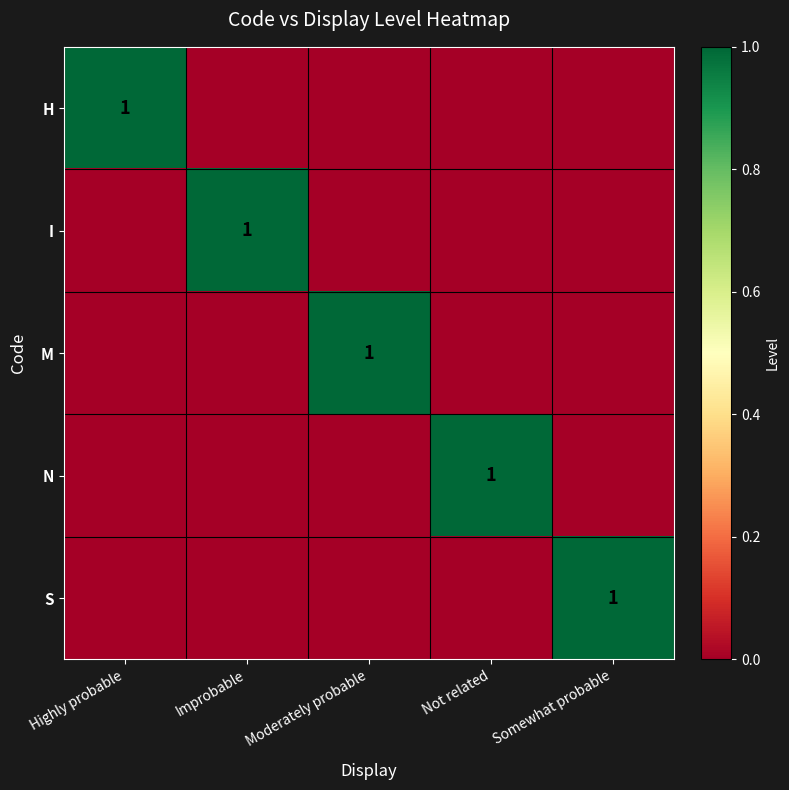

True or false: N has a value of 0 at Not related.

False